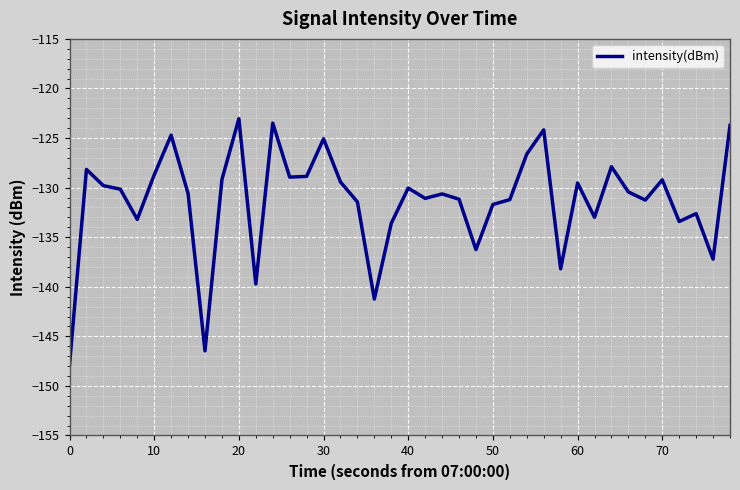

How many interior local peaks (higher than both neighbors) does the data have?

12